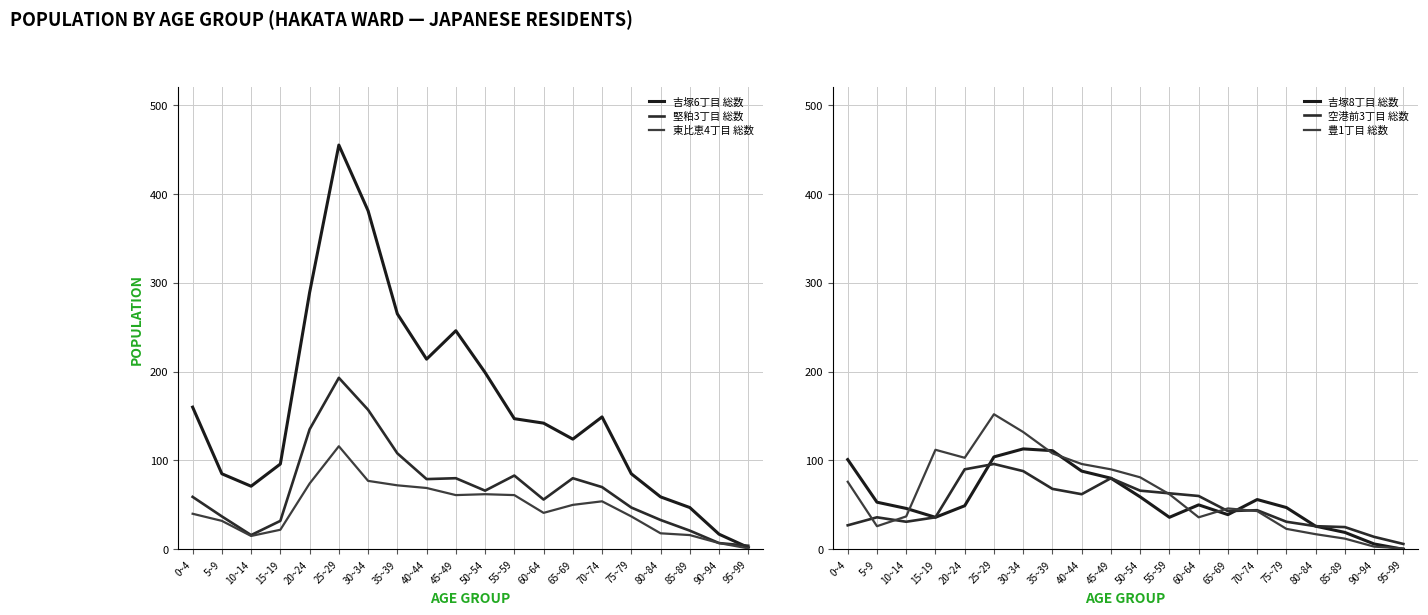

What is the difference between the second highest and minimum values in the 空港前3丁目 総数 series?

84